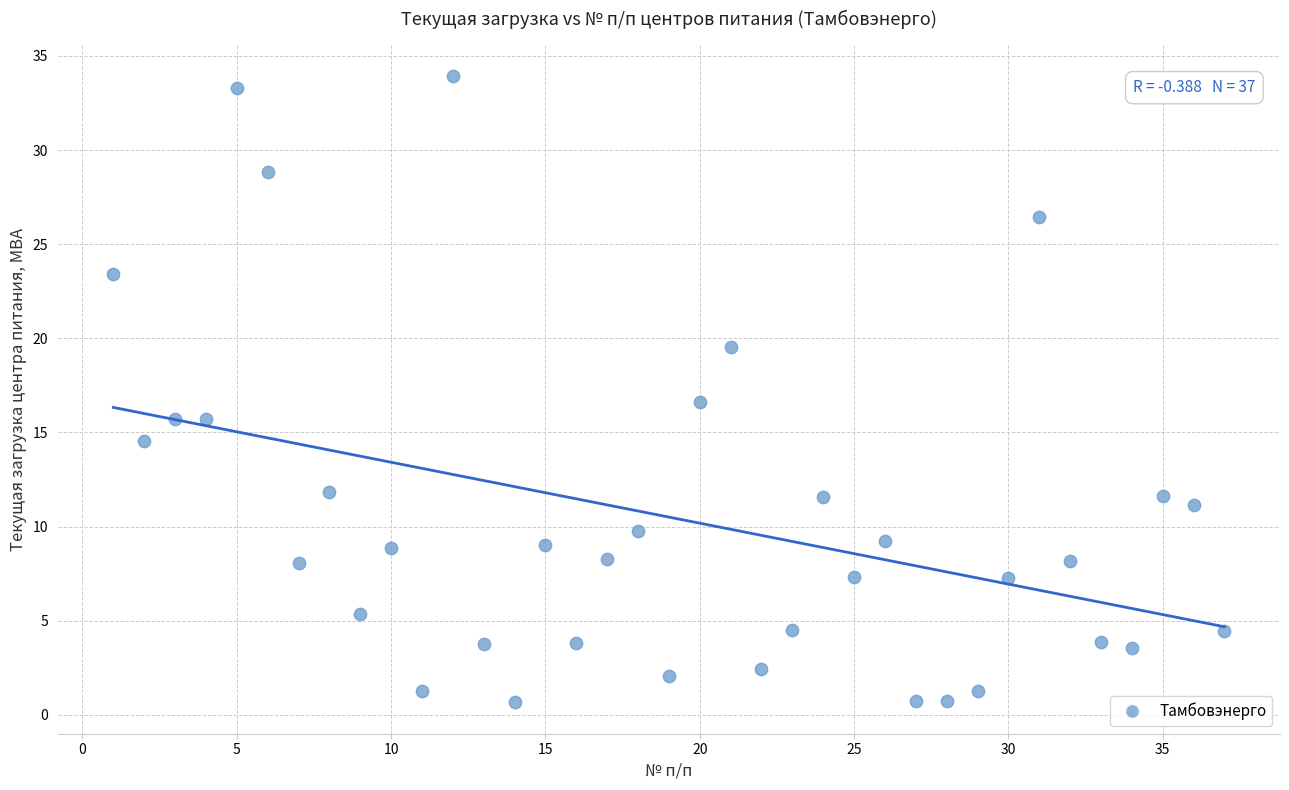

What Y value in the scatter plot is closest to 17?

16.6